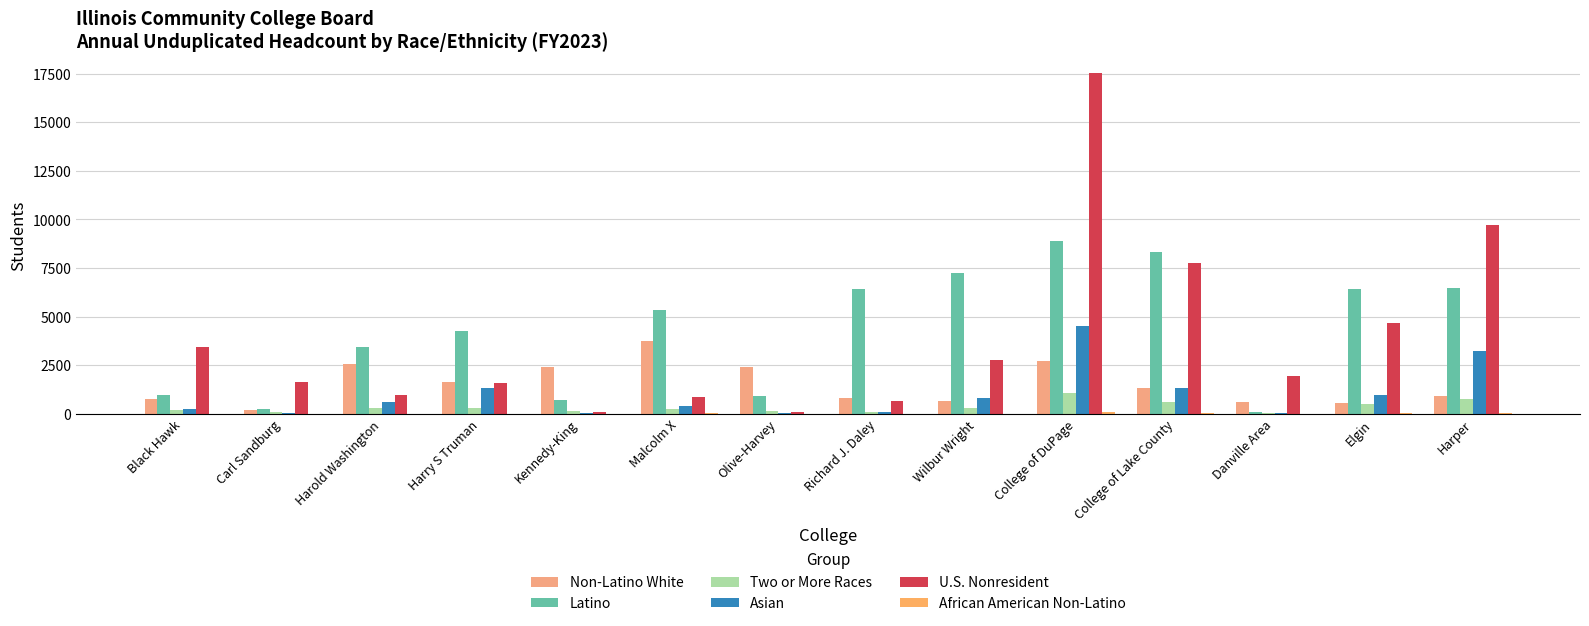

The Asian series shows 973 at Elgin. True or false?

True